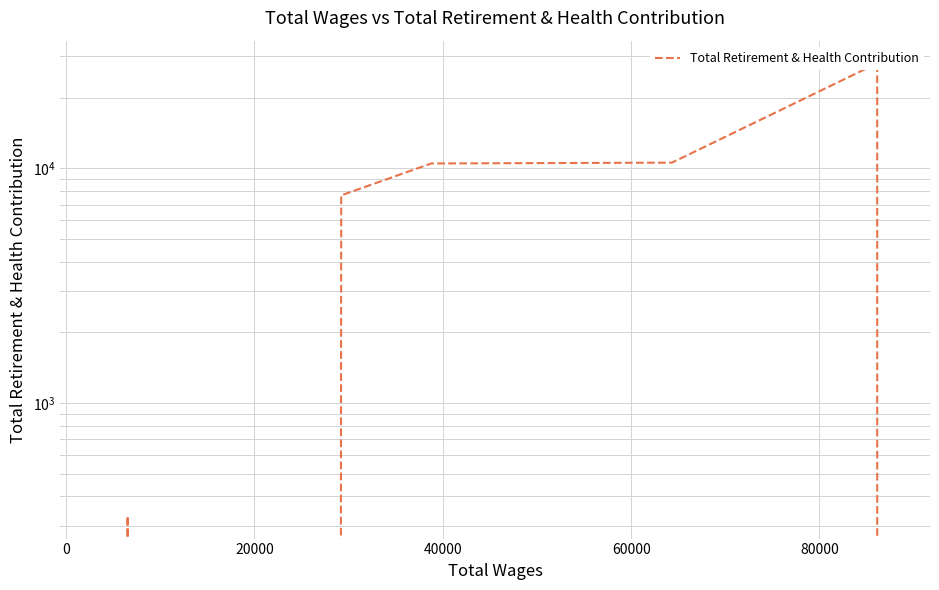

What is the maximum value shown in the chart?

27992